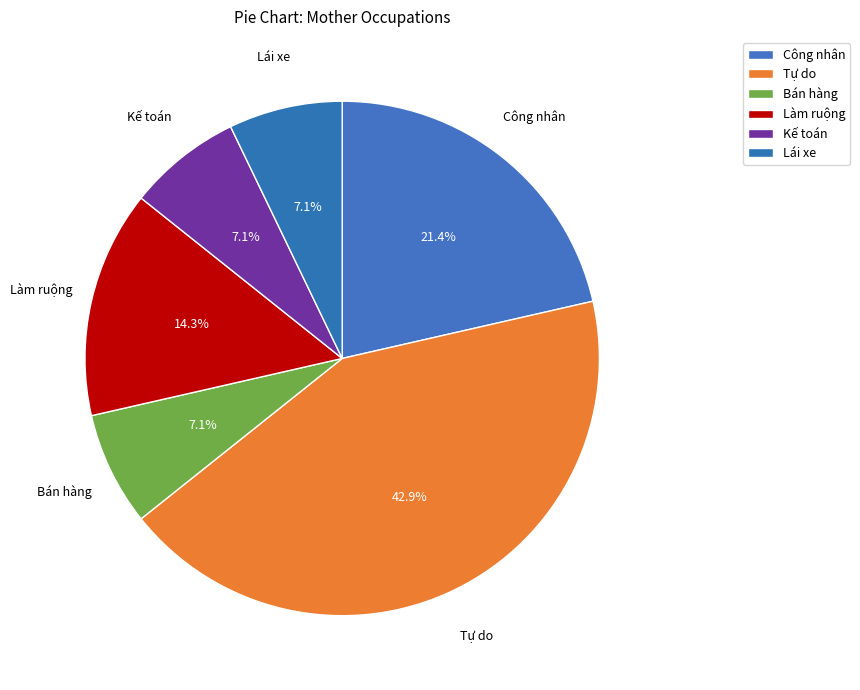

How many segments does this pie chart have?

6